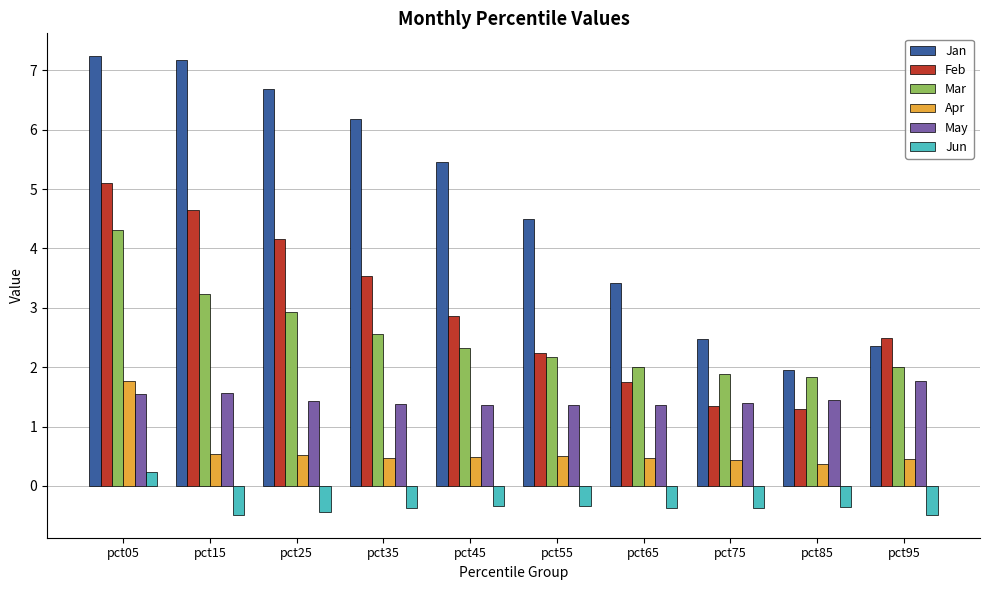

How many values in Jun are below zero?

9